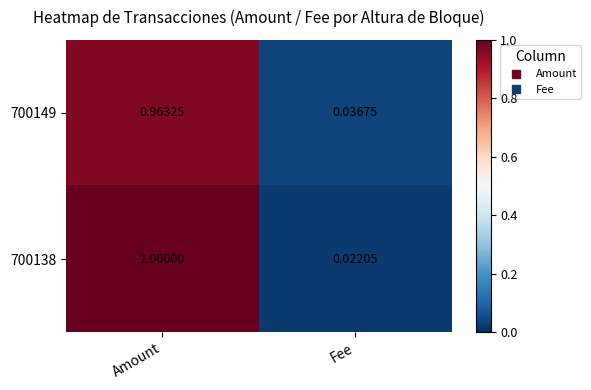

At which category is the sum across all series the highest?

Amount